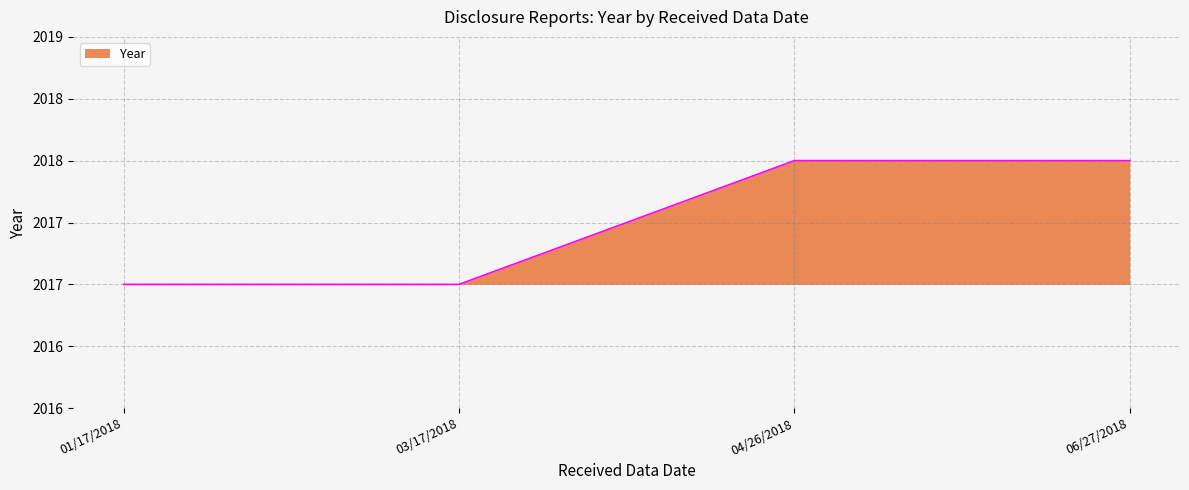

Reading left to right, transcribe all the data shown in this chart.

2017	2017	2018	2018